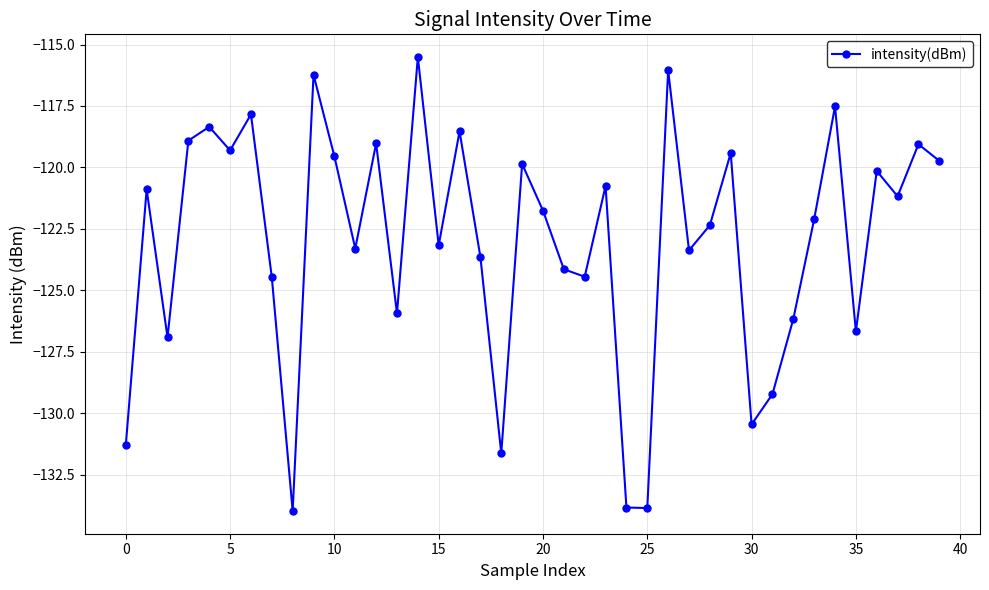

What is the value of the 24th point from the left?

-120.8